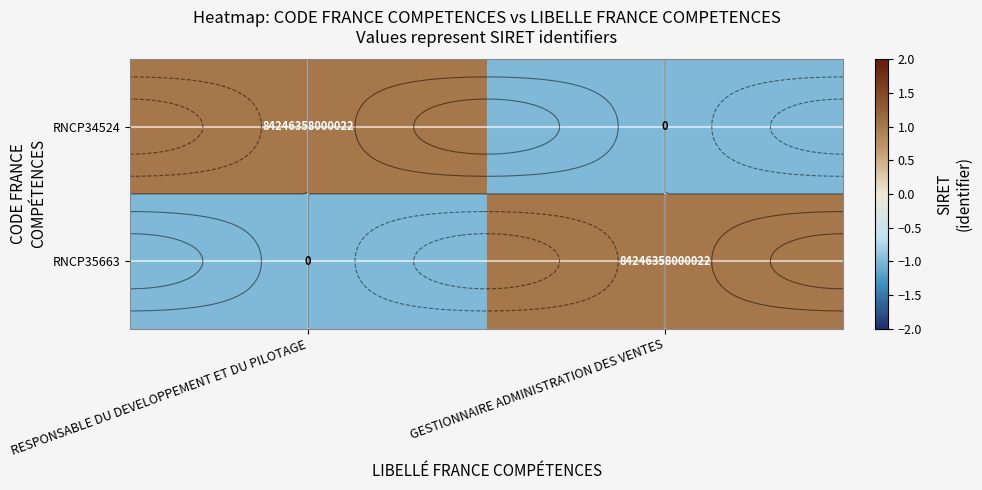

Between RESPONSABLE DU DEVELOPPEMENT ET DU PILOTAGE and GESTIONNAIRE ADMINISTRATION DES VENTES, which series saw the biggest shift?

RNCP34524